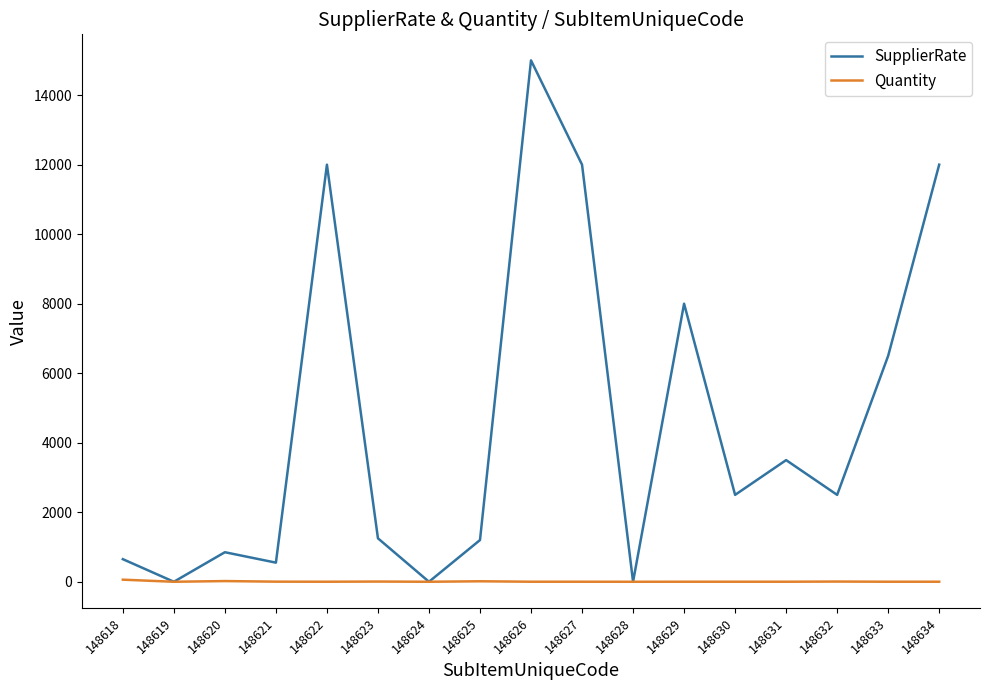

How many lines are shown in the chart?

2